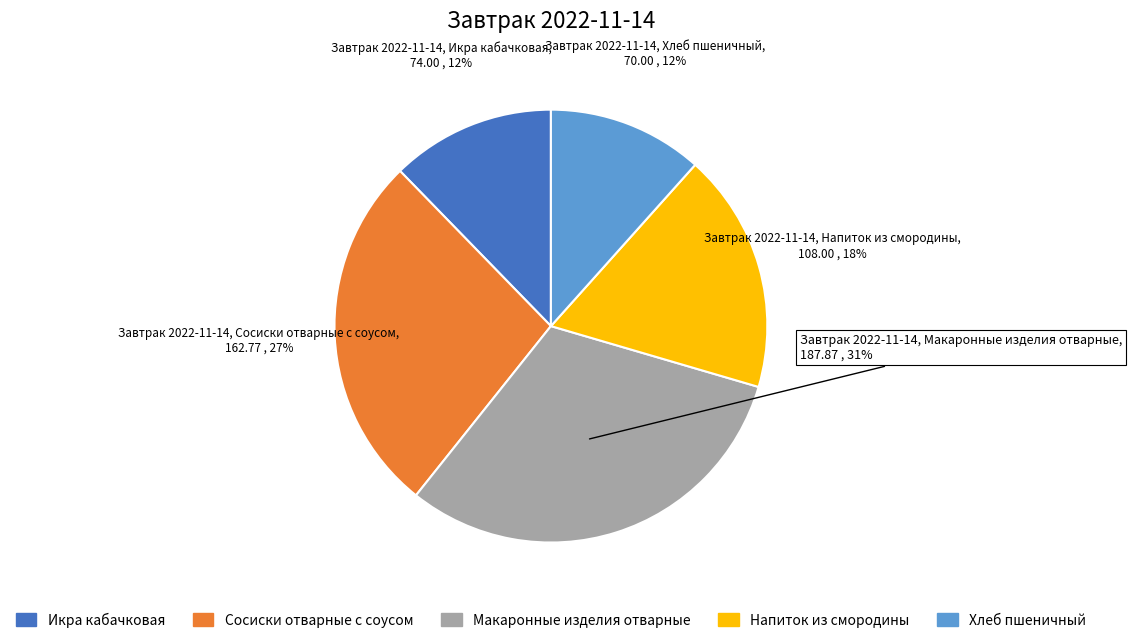

The Макаронные изделия отварные slice represents 31% of the pie. True or false?

True